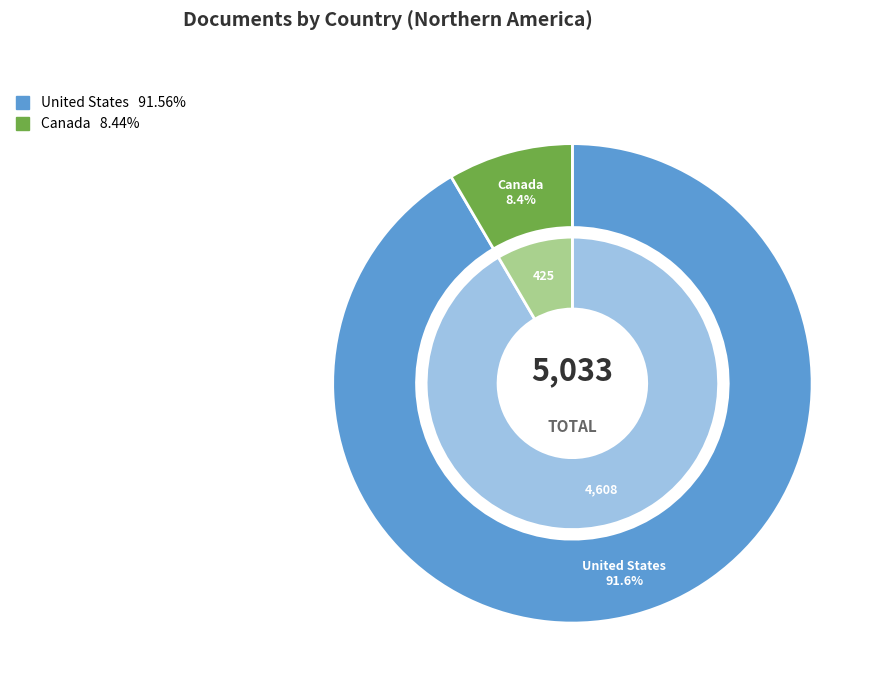

The Canada slice represents 8% of the pie. True or false?

True